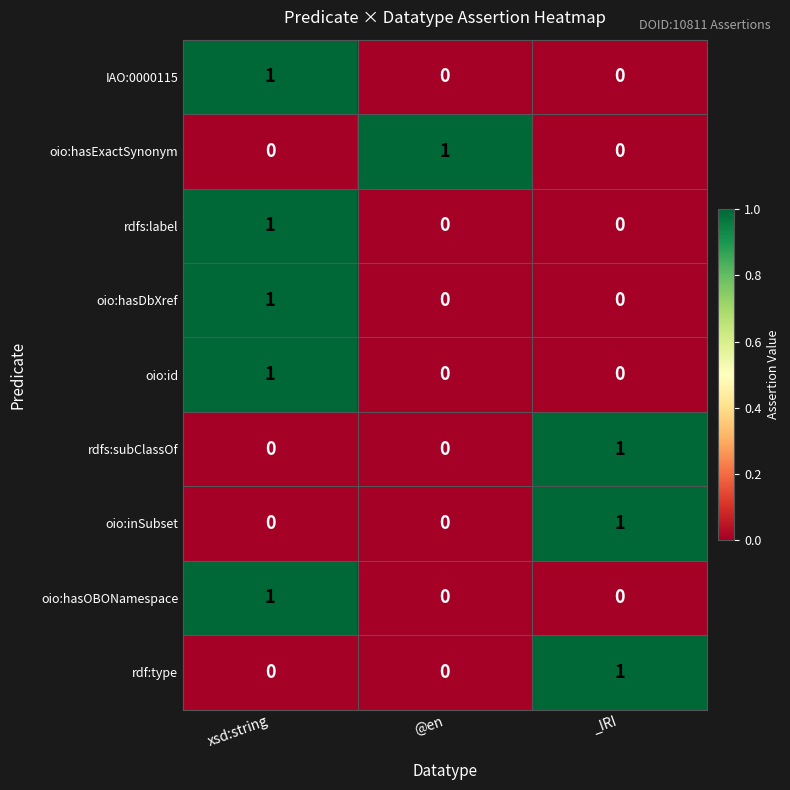

Which category has the highest value in the rdfs:subClassOf series?

_IRI